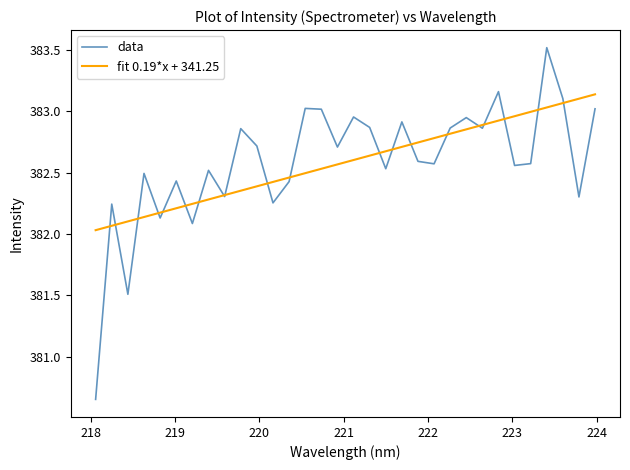

Rank the series by their maximum value, from lowest to highest.

fit 0.19*x + 341.25, data